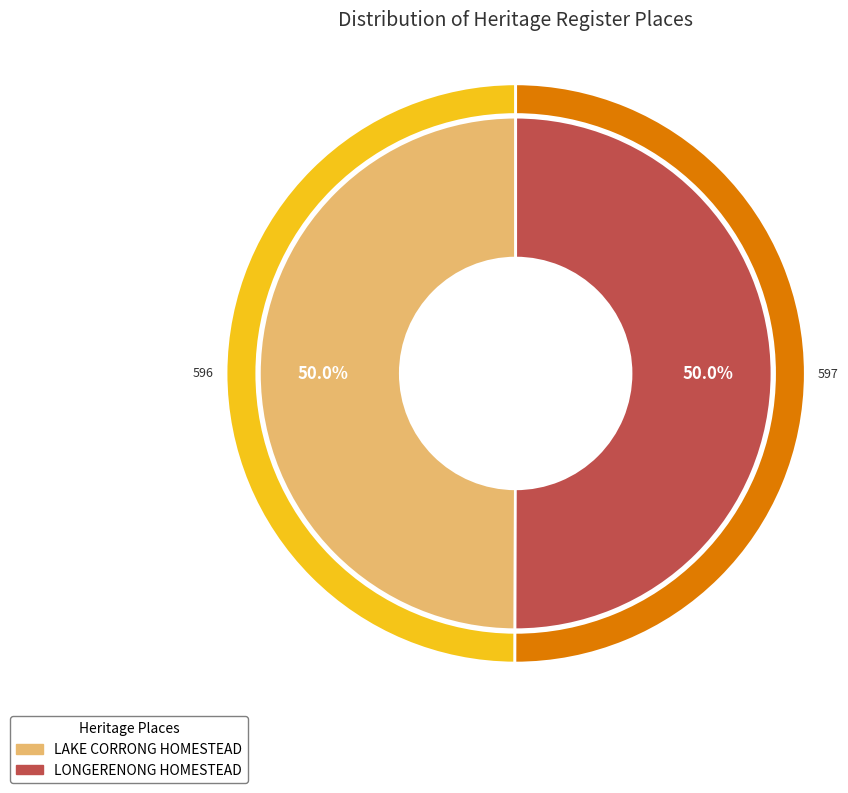

To the nearest percent, what is the combined percentage of LAKE CORRONG HOMESTEAD and LONGERENONG HOMESTEAD?

100%